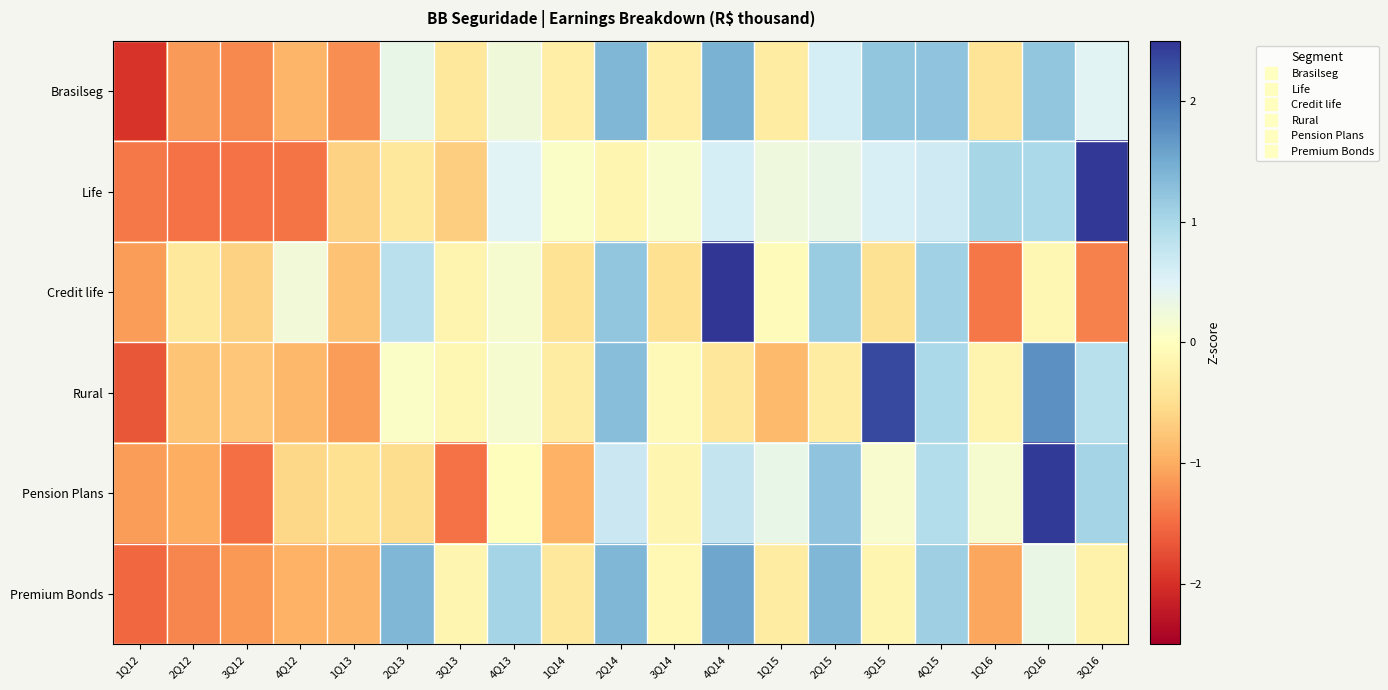

Reading left to right, what are all the values shown in this chart?

Brasilseg: 1Q12=-2.0	2Q12=-1.2	3Q12=-1.3	4Q12=-0.9	1Q13=-1.2	2Q13=0.4	3Q13=-0.4	4Q13=0.2	1Q14=-0.3	2Q14=1.4	3Q14=-0.3	4Q14=1.4	1Q15=-0.3	2Q15=0.6	3Q15=1.2	4Q15=1.2	1Q16=-0.4	2Q16=1.2	3Q16=0.5
Life: 1Q12=-1.4	2Q12=-1.5	3Q12=-1.5	4Q12=-1.4	1Q13=-0.6	2Q13=-0.4	3Q13=-0.7	4Q13=0.5	1Q14=0.1	2Q14=-0.1	3Q14=0.1	4Q14=0.6	1Q15=0.3	2Q15=0.3	3Q15=0.6	4Q15=0.7	1Q16=1.0	2Q16=1.0	3Q16=2.5
Credit life: 1Q12=-1.1	2Q12=-0.4	3Q12=-0.6	4Q12=0.2	1Q13=-0.8	2Q13=0.8	3Q13=-0.2	4Q13=0.2	1Q14=-0.4	2Q14=1.2	3Q14=-0.5	4Q14=2.7	1Q15=-0.0	2Q15=1.1	3Q15=-0.5	4Q15=1.1	1Q16=-1.4	2Q16=-0.1	3Q16=-1.3
Rural: 1Q12=-1.7	2Q12=-0.8	3Q12=-0.7	4Q12=-0.9	1Q13=-1.1	2Q13=0.1	3Q13=-0.1	4Q13=0.2	1Q14=-0.3	2Q14=1.3	3Q14=-0.1	4Q14=-0.4	1Q15=-0.9	2Q15=-0.3	3Q15=2.3	4Q15=1.0	1Q16=-0.2	2Q16=1.7	3Q16=0.9
Pension Plans: 1Q12=-1.1	2Q12=-1.0	3Q12=-1.5	4Q12=-0.6	1Q13=-0.5	2Q13=-0.5	3Q13=-1.5	4Q13=-0.0	1Q14=-0.9	2Q14=0.7	3Q14=-0.1	4Q14=0.7	1Q15=0.4	2Q15=1.2	3Q15=0.1	4Q15=0.9	1Q16=0.1	2Q16=2.5	3Q16=1.0
Premium Bonds: 1Q12=-1.5	2Q12=-1.3	3Q12=-1.2	4Q12=-0.9	1Q13=-0.9	2Q13=1.4	3Q13=-0.1	4Q13=1.0	1Q14=-0.4	2Q14=1.4	3Q14=-0.1	4Q14=1.6	1Q15=-0.3	2Q15=1.4	3Q15=-0.2	4Q15=1.1	1Q16=-1.0	2Q16=0.3	3Q16=-0.2